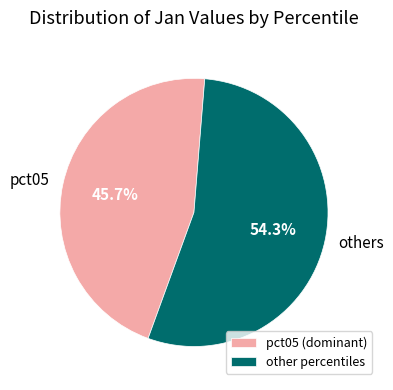

Approximately how many times larger is the value at other percentiles compared to pct05 (dominant)?

1.2